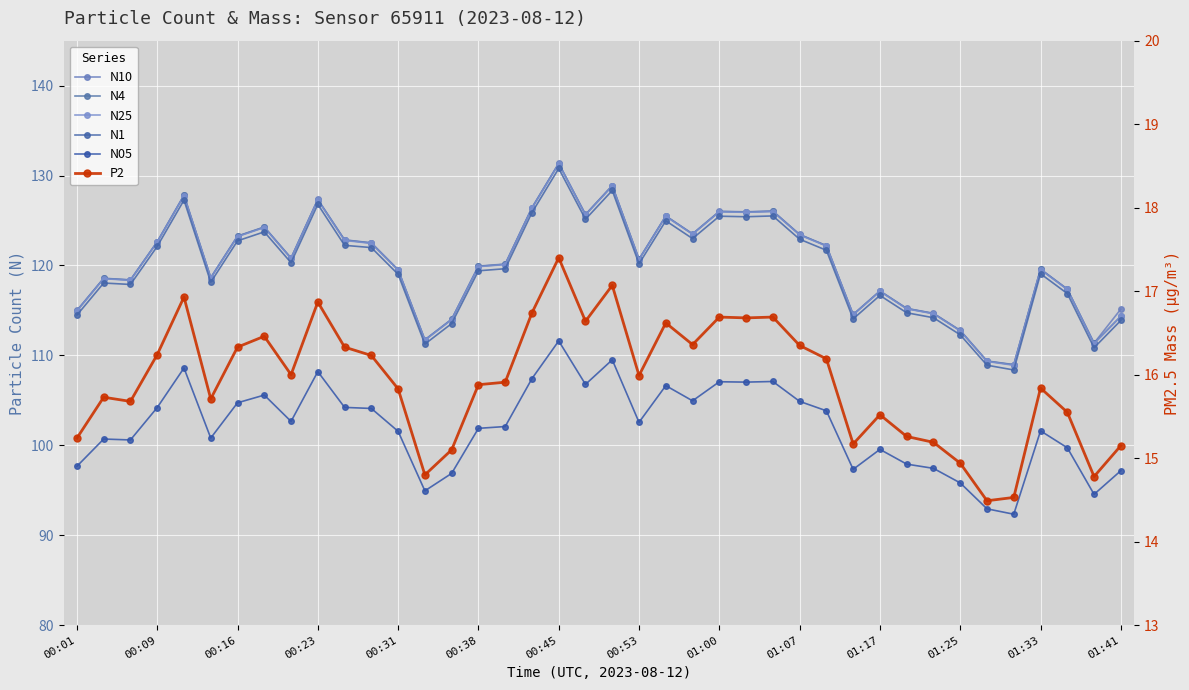

Where is N25 nearest to the value 120?

16